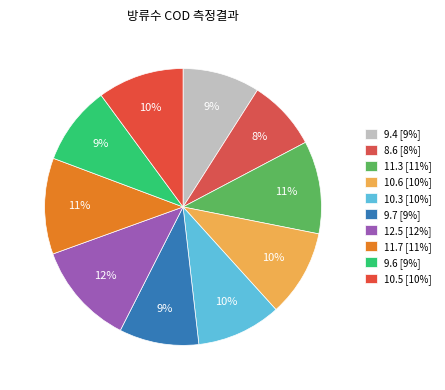

Approximately how many times larger is the value at 11.3 compared to 9.4?

1.2